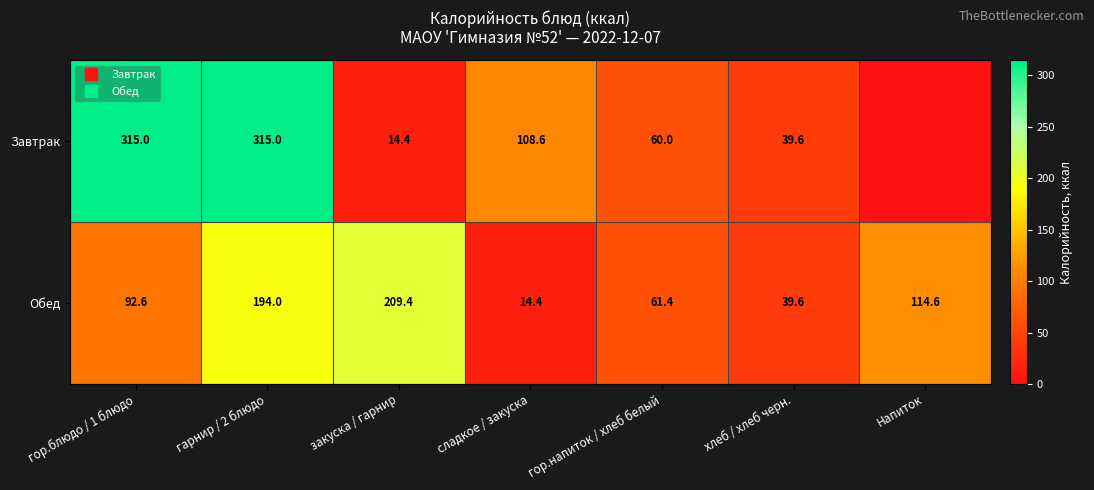

What is the difference between the second highest and second lowest values in the Обед series?

154.4